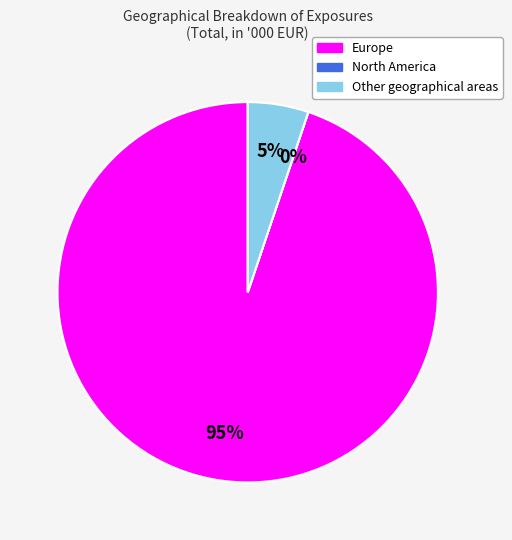

Between Other geographical areas and Europe, which is larger?

Europe